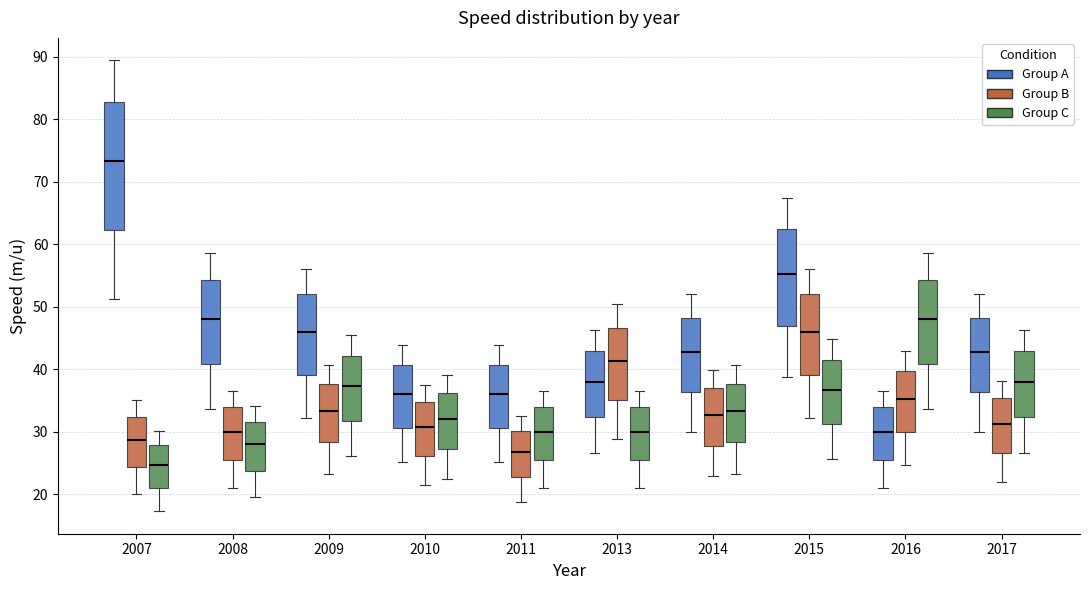

Reading left to right, read every box against the y-axis: the position of its median line, the range the box covers, and the ends of its whiskers. The values are not printed on the chart, so give them approximately, as read against the axis.

2007 (Group A): median 73, box 62 to 83, whiskers 51 to 89
2007 (Group B): median 29, box 24 to 32, whiskers 20 to 35
2007 (Group C): median 25, box 21 to 28, whiskers 17 to 30
2008 (Group A): median 48, box 41 to 54, whiskers 34 to 59
2008 (Group B): median 30, box 26 to 34, whiskers 21 to 37
2008 (Group C): median 28, box 24 to 32, whiskers 20 to 34
2009 (Group A): median 46, box 39 to 52, whiskers 32 to 56
2009 (Group B): median 33, box 28 to 38, whiskers 23 to 41
2009 (Group C): median 37, box 32 to 42, whiskers 26 to 46
2010 (Group A): median 36, box 31 to 41, whiskers 25 to 44
2010 (Group B): median 31, box 26 to 35, whiskers 21 to 37
2010 (Group C): median 32, box 27 to 36, whiskers 22 to 39
2011 (Group A): median 36, box 31 to 41, whiskers 25 to 44
2011 (Group B): median 27, box 23 to 30, whiskers 19 to 33
2011 (Group C): median 30, box 26 to 34, whiskers 21 to 37
2013 (Group A): median 38, box 32 to 43, whiskers 27 to 46
2013 (Group B): median 41, box 35 to 47, whiskers 29 to 50
2013 (Group C): median 30, box 26 to 34, whiskers 21 to 37
2014 (Group A): median 43, box 36 to 48, whiskers 30 to 52
2014 (Group B): median 33, box 28 to 37, whiskers 23 to 40
2014 (Group C): median 33, box 28 to 38, whiskers 23 to 41
2015 (Group A): median 55, box 47 to 62, whiskers 39 to 67
2015 (Group B): median 46, box 39 to 52, whiskers 32 to 56
2015 (Group C): median 37, box 31 to 41, whiskers 26 to 45
2016 (Group A): median 30, box 26 to 34, whiskers 21 to 37
2016 (Group B): median 35, box 30 to 40, whiskers 25 to 43
2016 (Group C): median 48, box 41 to 54, whiskers 34 to 59
2017 (Group A): median 43, box 36 to 48, whiskers 30 to 52
2017 (Group B): median 31, box 27 to 35, whiskers 22 to 38
2017 (Group C): median 38, box 32 to 43, whiskers 27 to 46